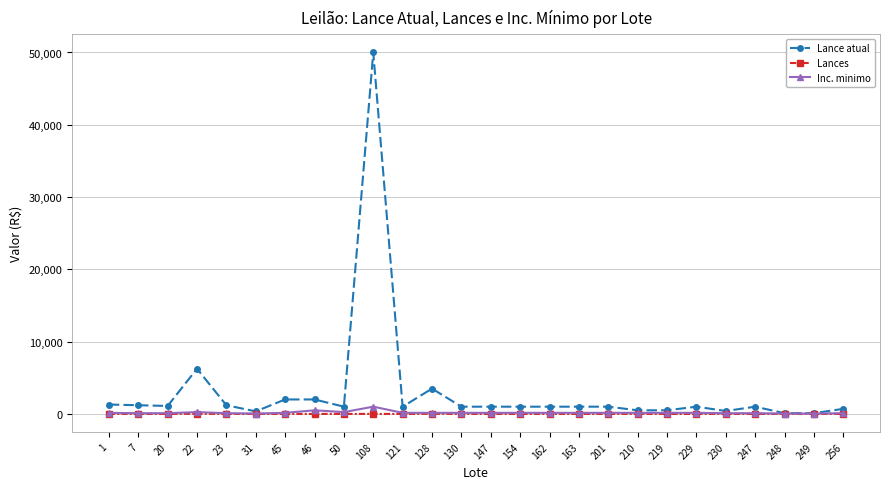

At which category is the sum across all series the highest?

108